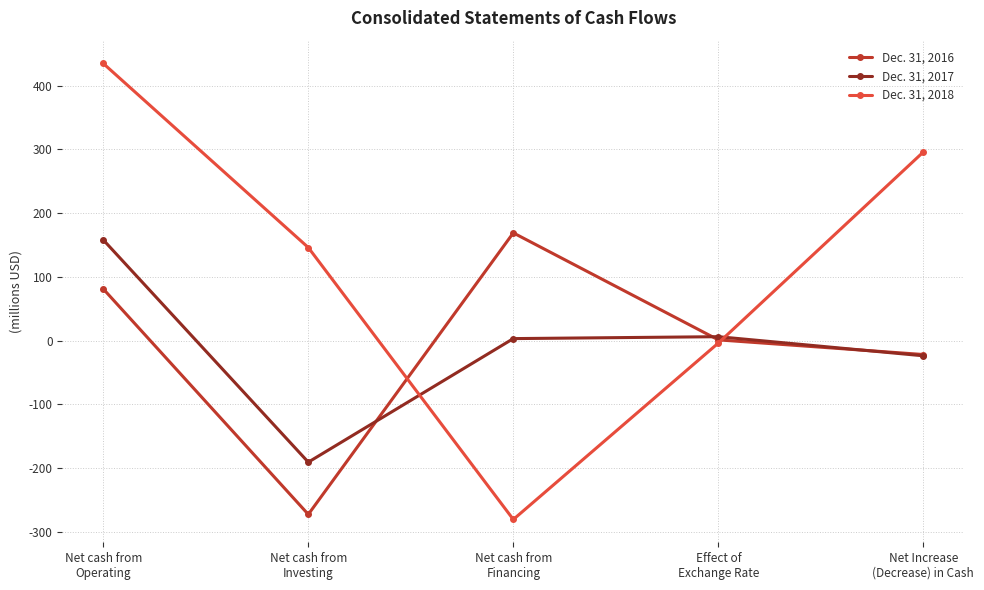

At which label does Dec. 31, 2018 reach its peak?

Net cash from
Operating